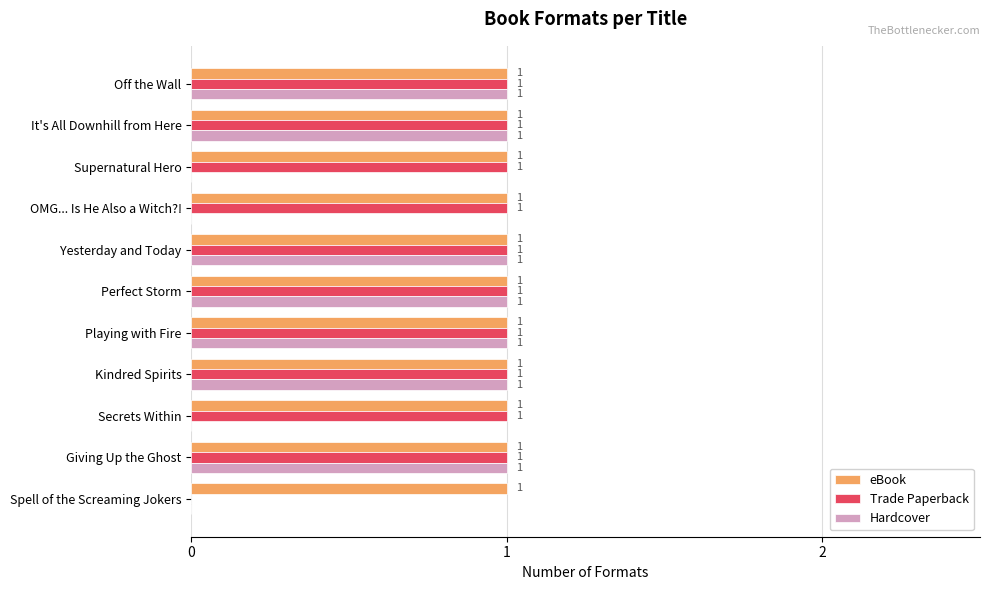

What is the sum of all Hardcover values?

7